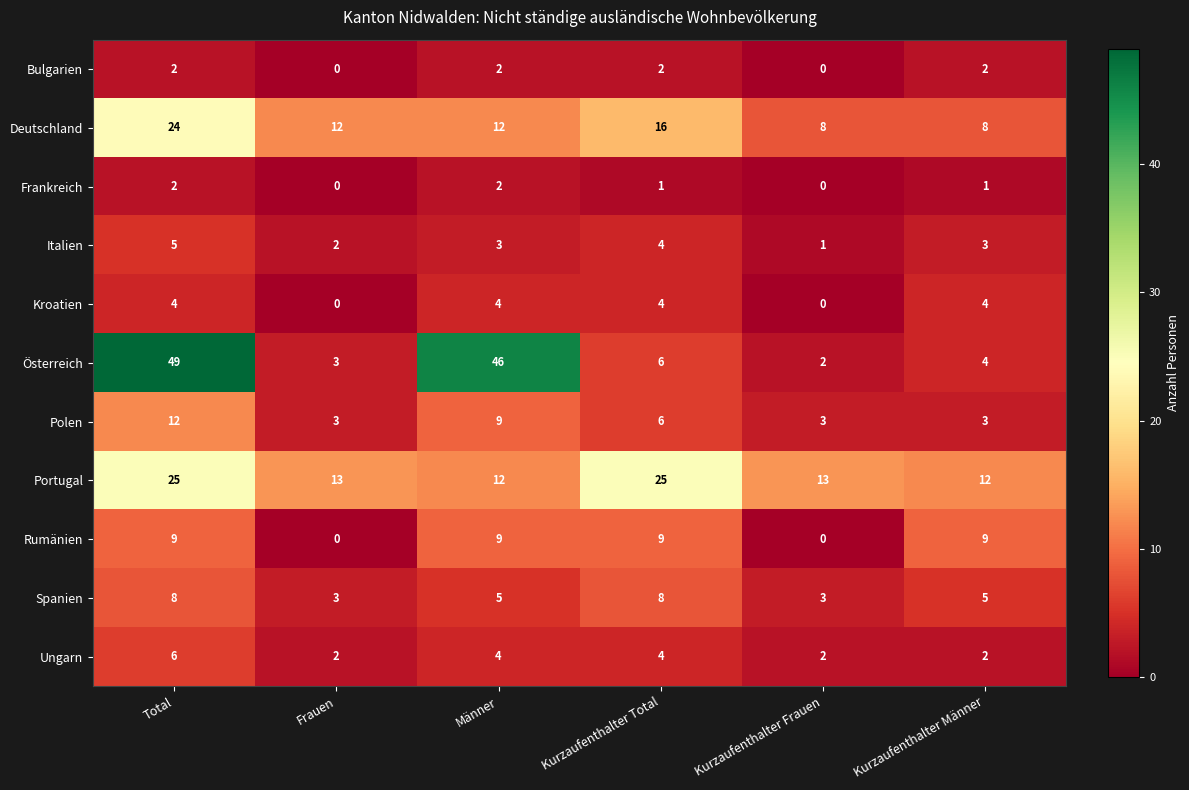

What is the difference between the highest and lowest values at Frauen?

13